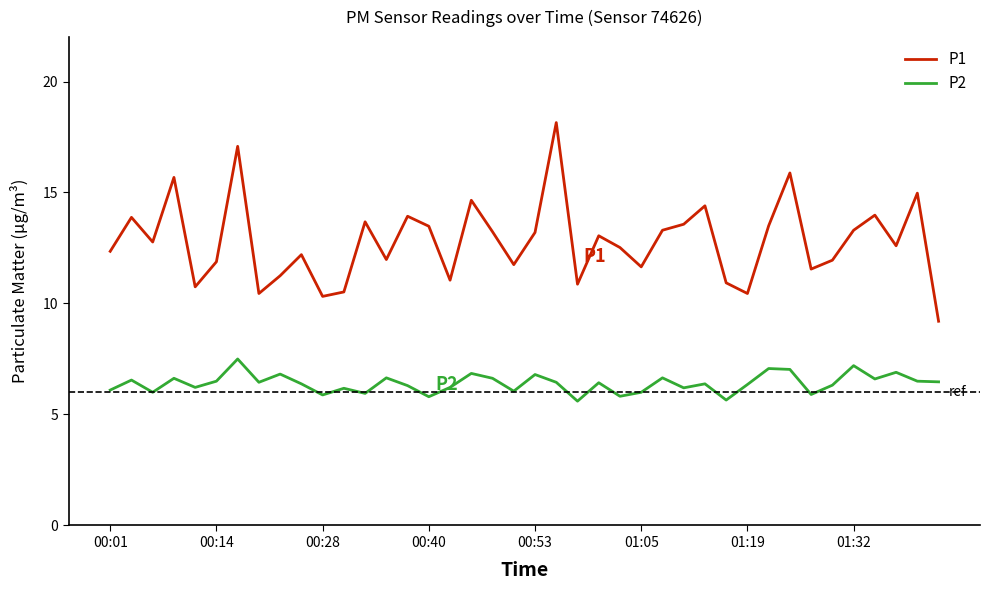

True or false: P1 and P2 intersect in this chart.

False